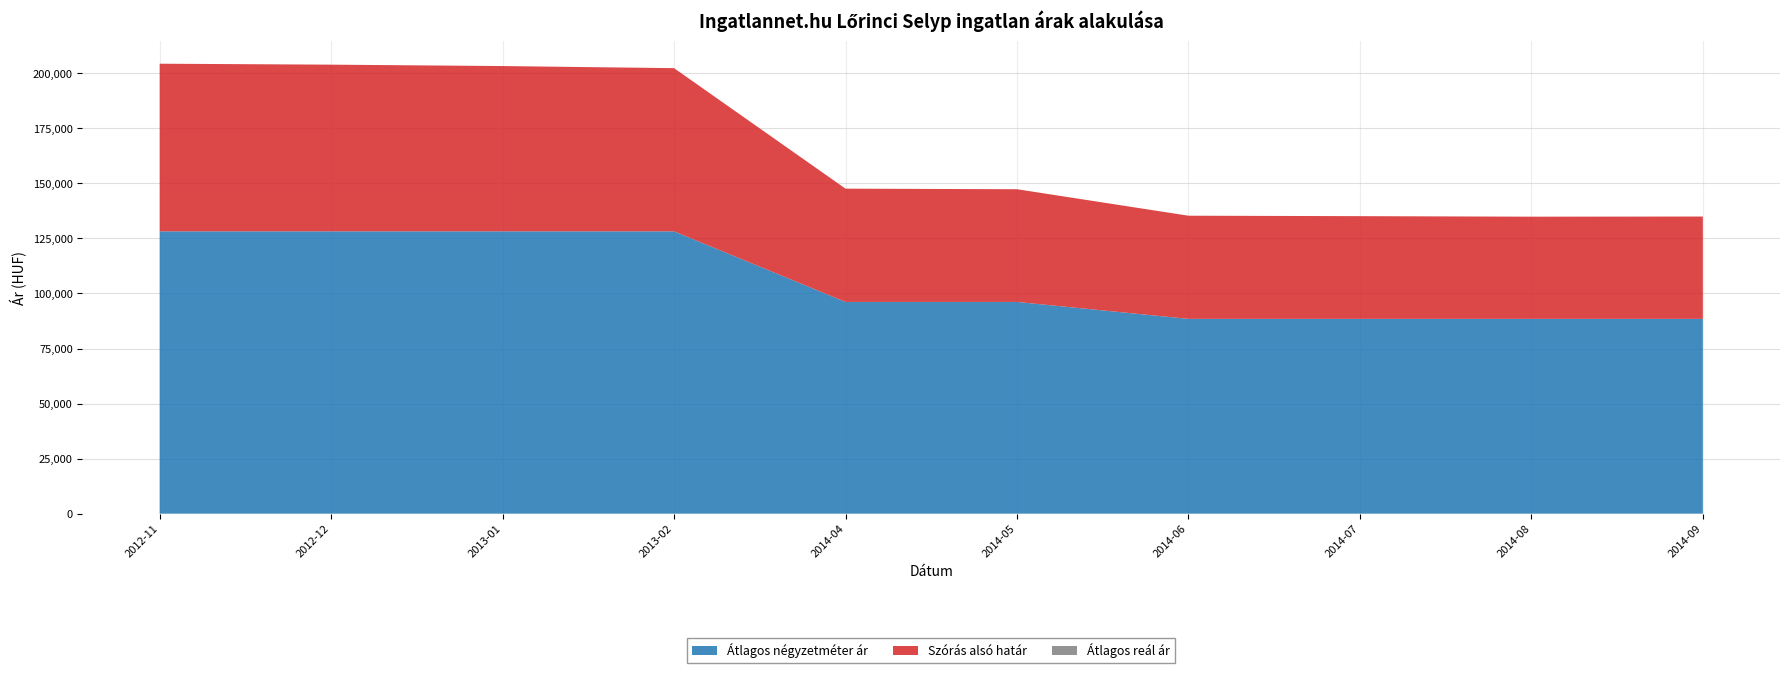

What is the highest value of the Átlagos négyzetméter ár series?

128205